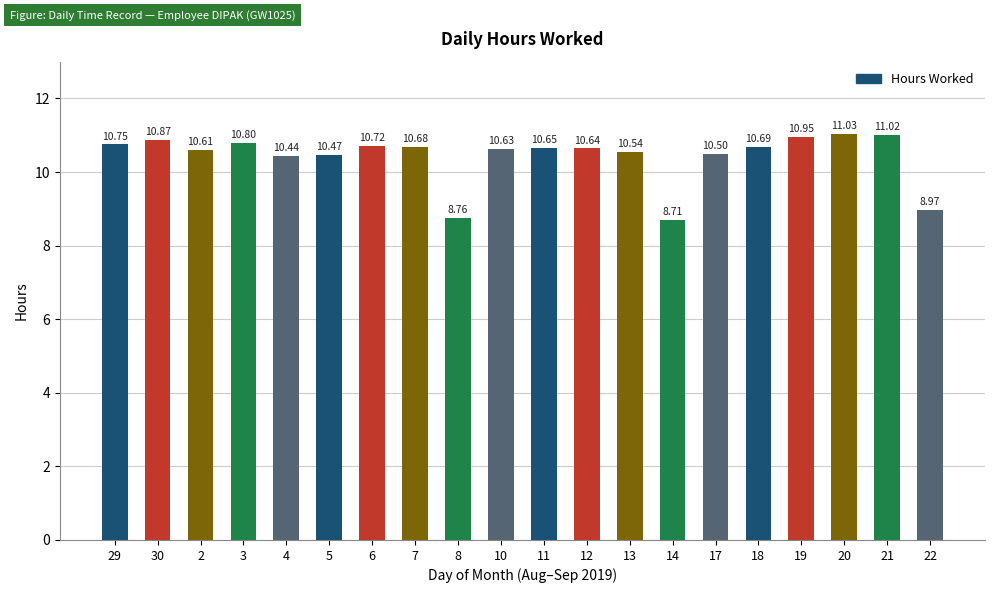

Rank the categories by value from highest to lowest.

20, 21, 19, 30, 3, 29, 6, 18, 7, 11, 12, 10, 2, 13, 17, 5, 4, 22, 8, 14